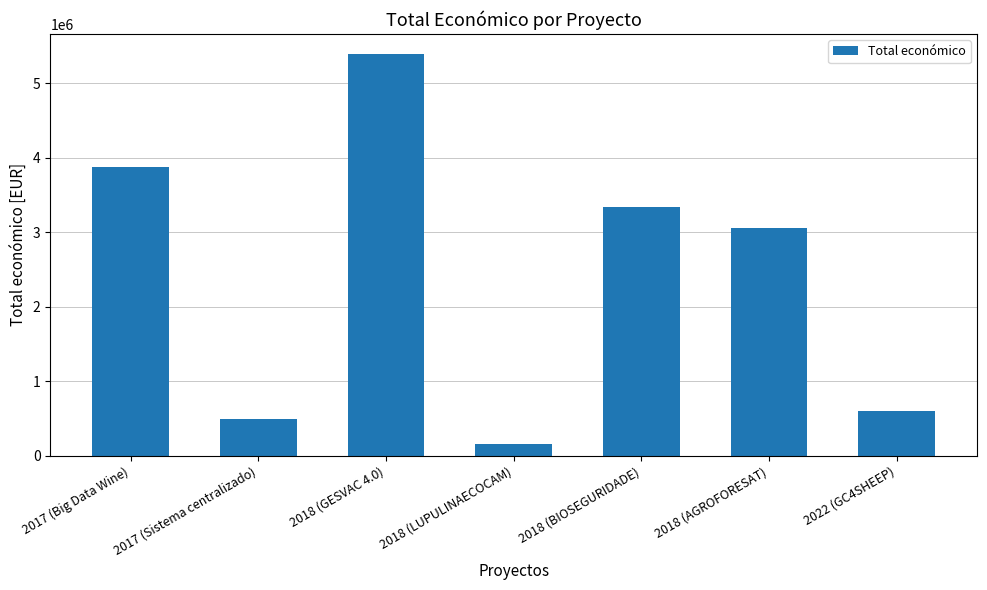

What is the average value?

2415994